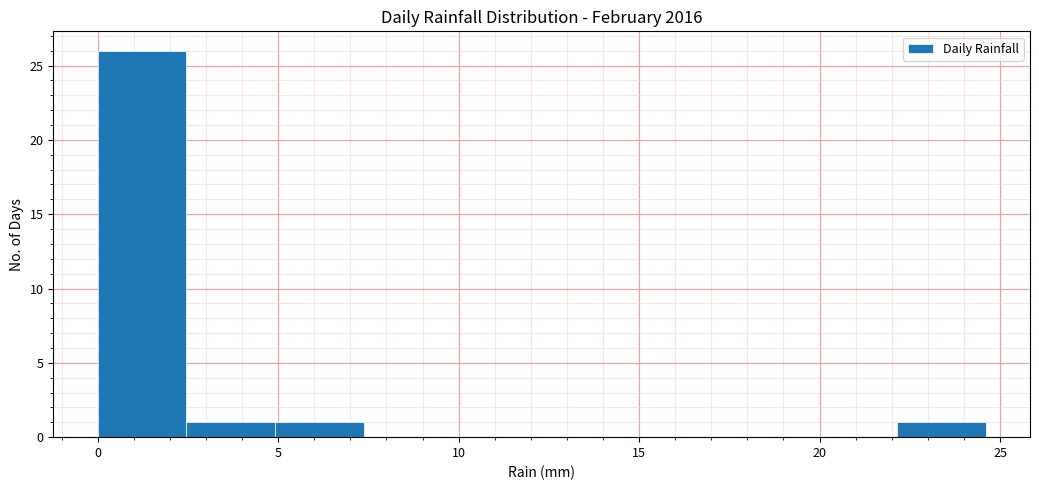

Reading left to right, list every bar in this chart as the range it spans on the x-axis followed by its height. Neither the bar edges nor the heights are printed on the chart, so give them approximately, as read against the axes.

0.0 to 2.5: 26
2.5 to 5.0: 1
5.0 to 7.5: 1
7.5 to 10.0: 0
10.0 to 12.5: 0
12.5 to 15.0: 0
15.0 to 17.0: 0
17.0 to 19.5: 0
19.5 to 22.0: 0
22.0 to 24.5: 1